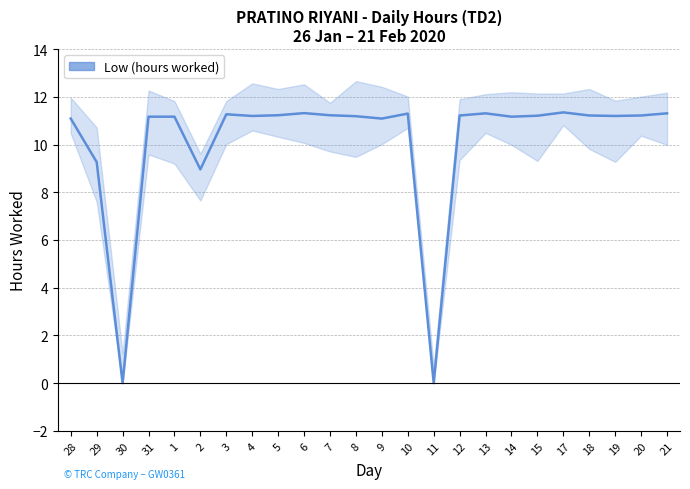

What is the change in value from 28 to 5?

+0.1